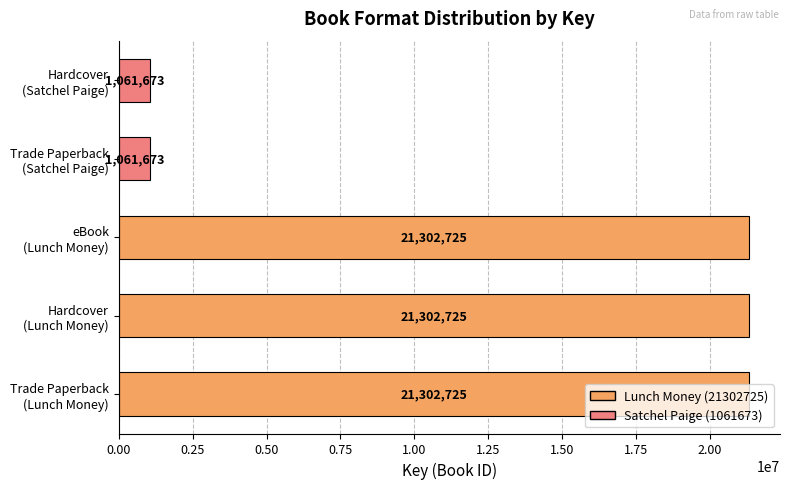

Does the chart contain stacked bars?

No